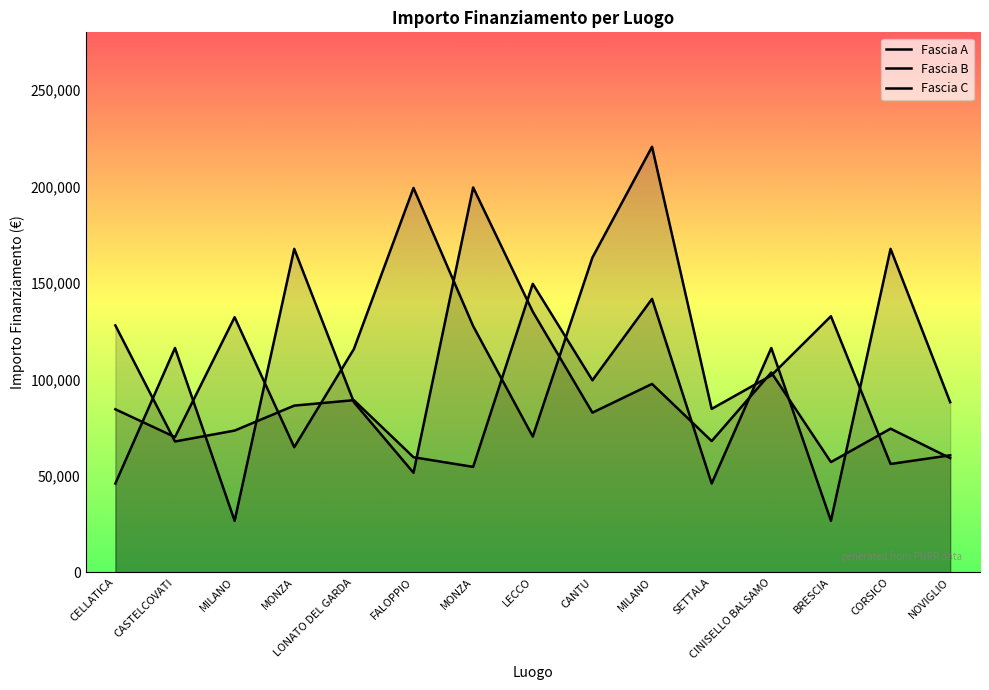

How many interior local peaks does the Fascia A series have?

6